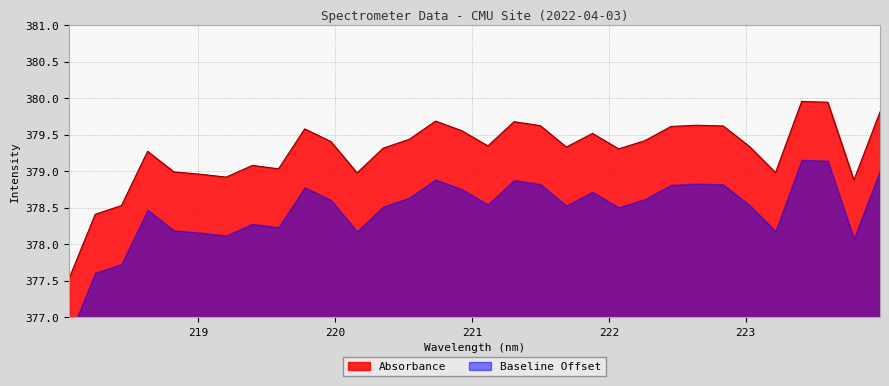

Is it true that the value at 219.3979 is 379.1?

True